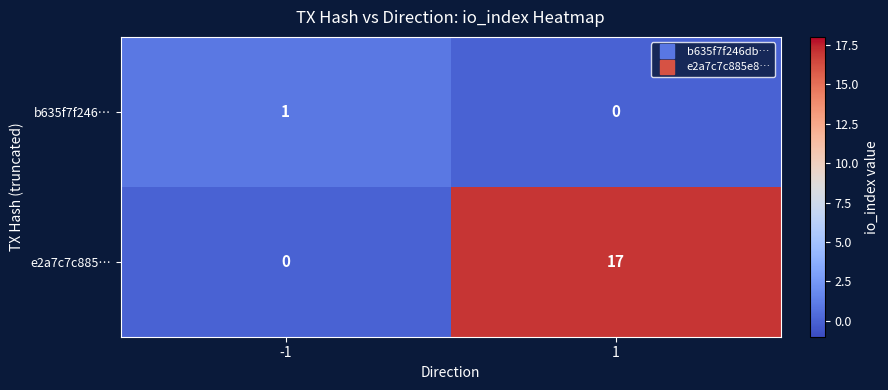

What is the difference between the maximum and minimum values in the e2a7c7c885… series?

17